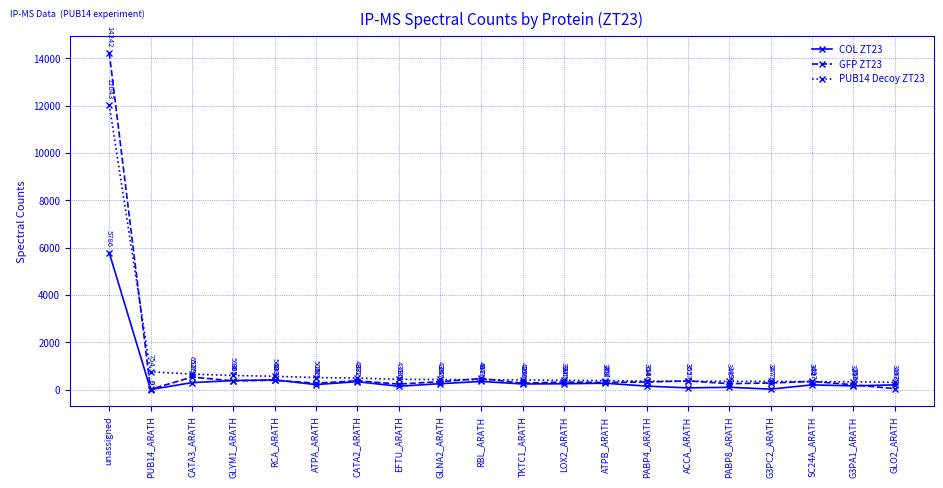

True or false: COL ZT23 has more than 2 points higher than both neighbors.

True